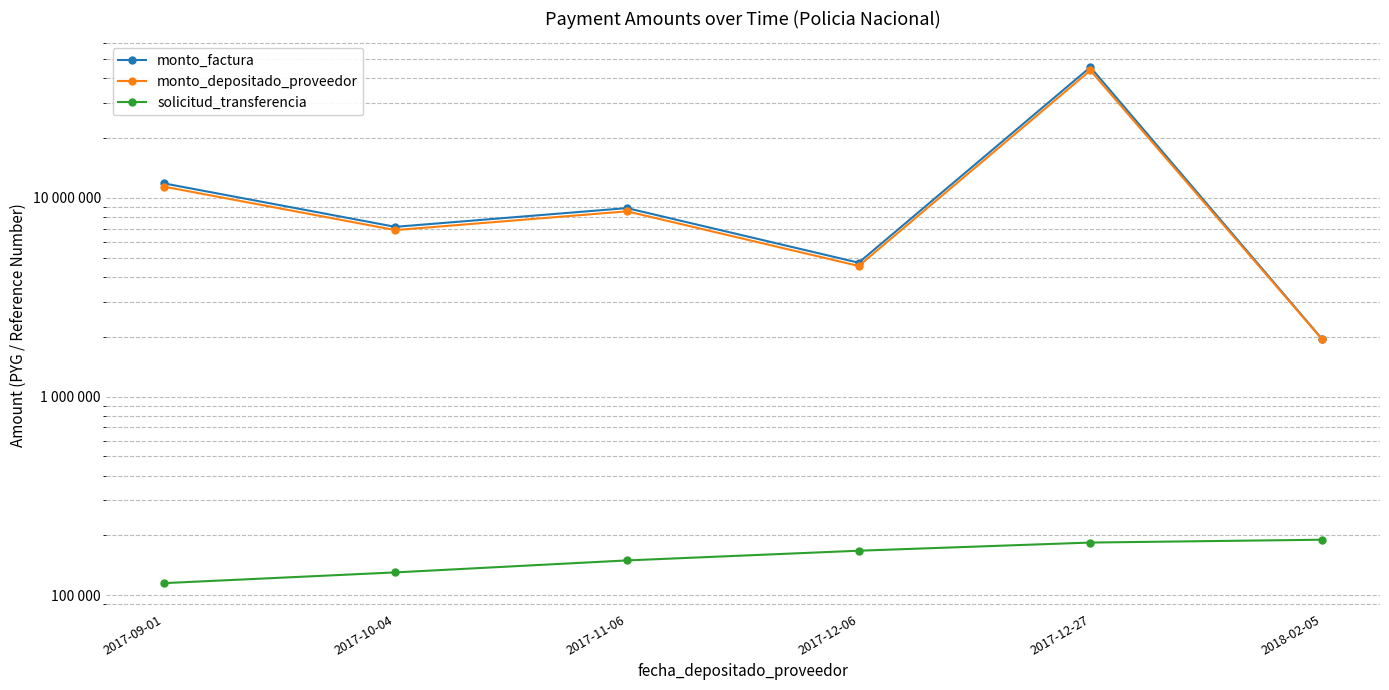

True or false: solicitud_transferencia and monto_depositado_proveedor intersect in this chart.

False